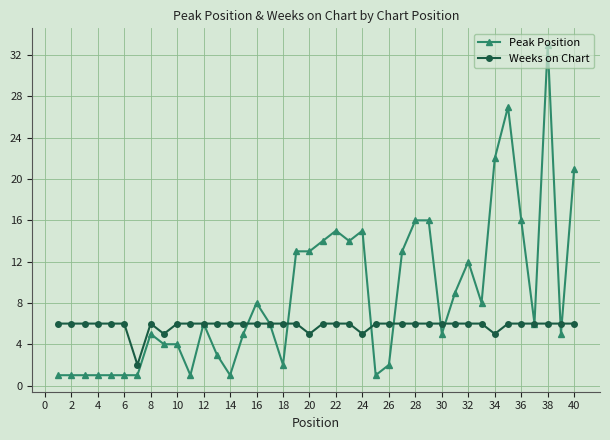

After their last crossing, which series has the higher values: Peak Position or Weeks on Chart?

Peak Position